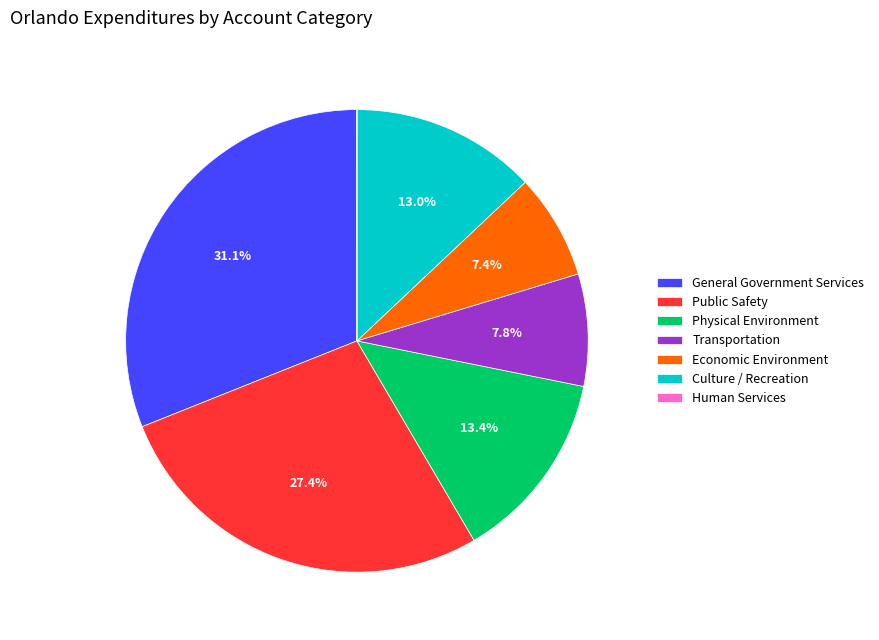

Does General Government Services represent more than half of the total?

No